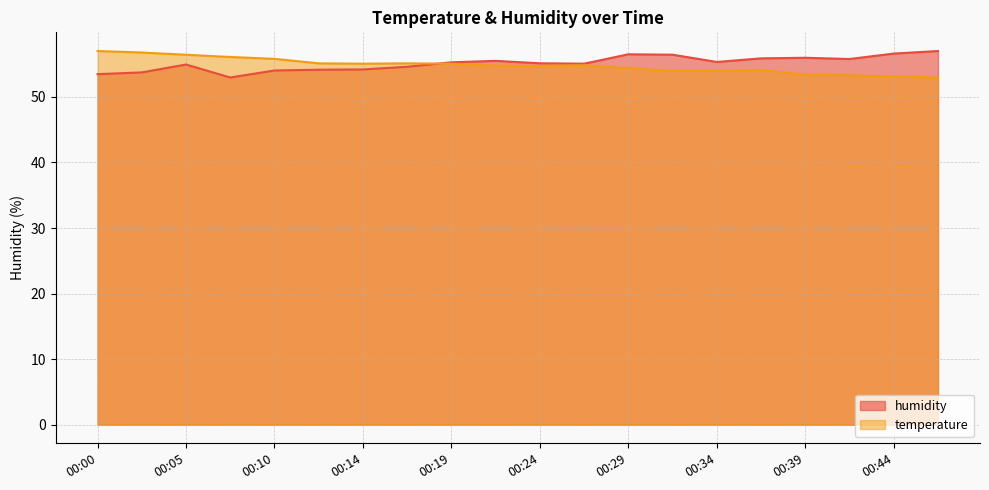

What is the difference between the maximum and minimum values in the temperature series?

4.0